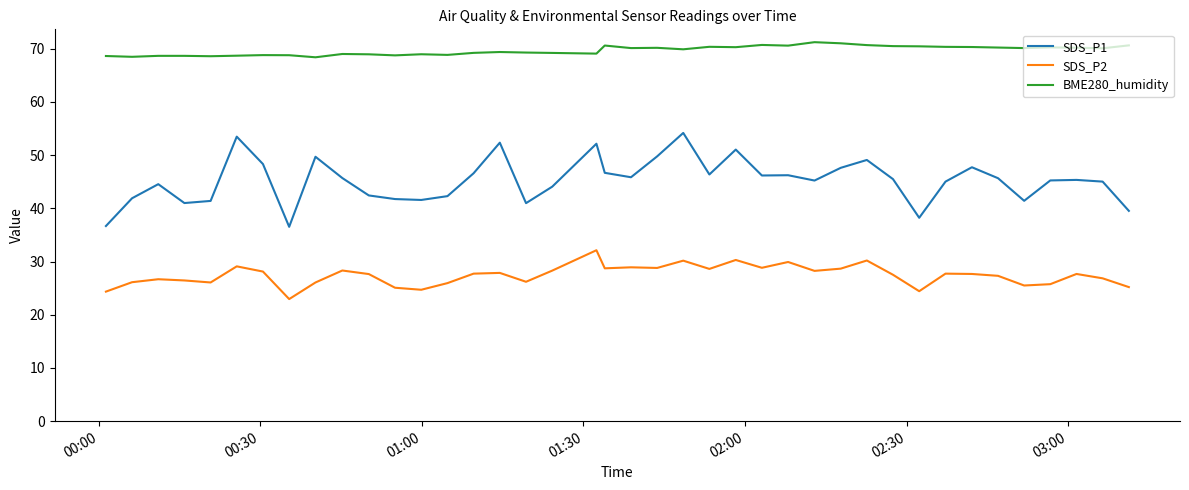

What is the maximum value shown in the chart?

71.2